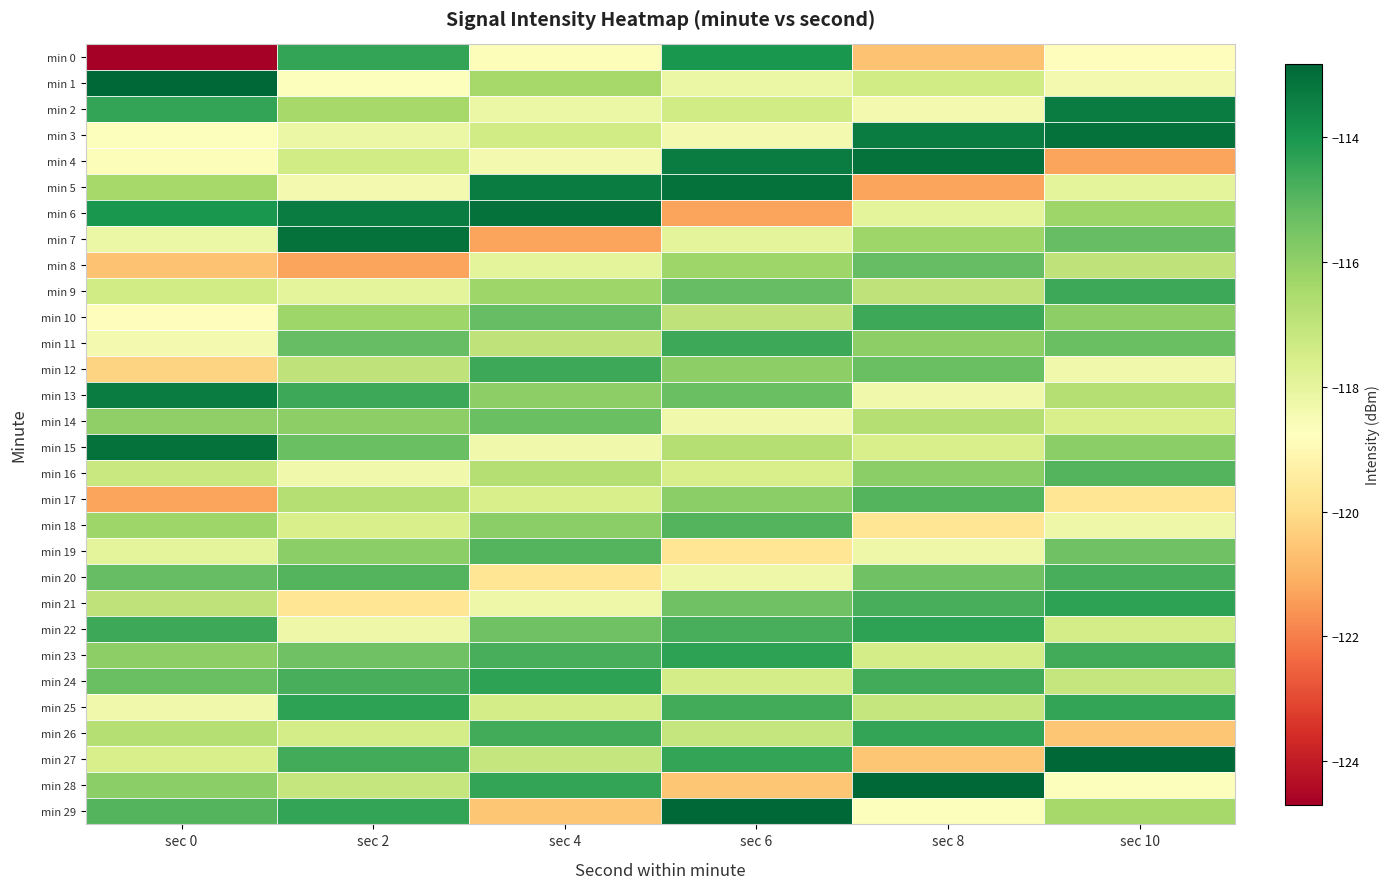

What is the greatest value displayed?

-112.8